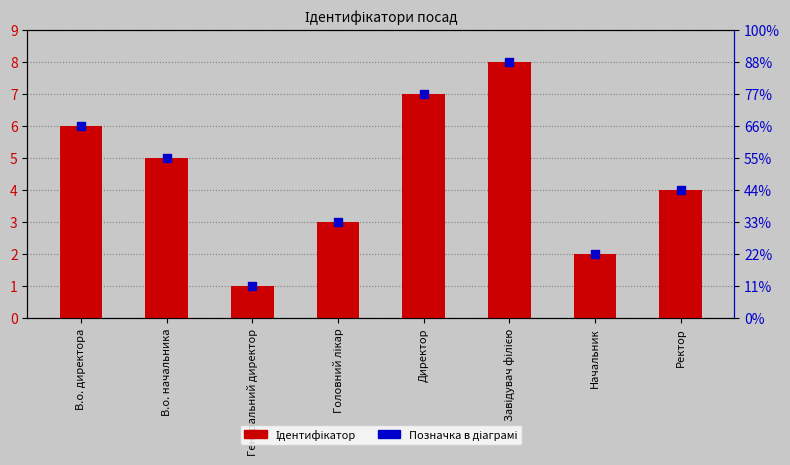

Which series contains the highest Y value?

Ідентифікатор